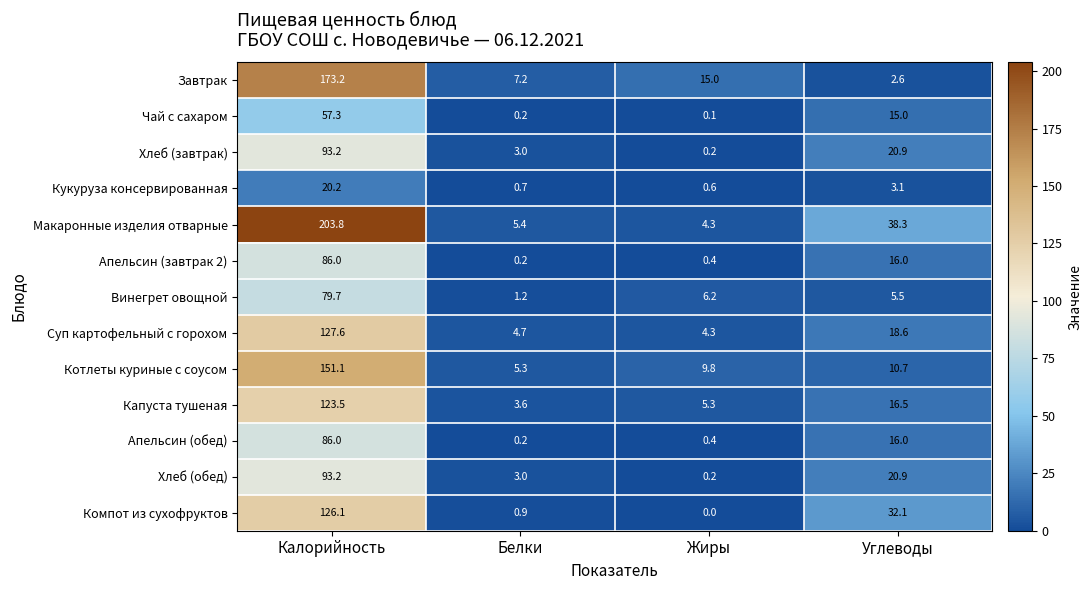

Which category has the lowest value in the Котлеты куриные с соусом series?

Белки